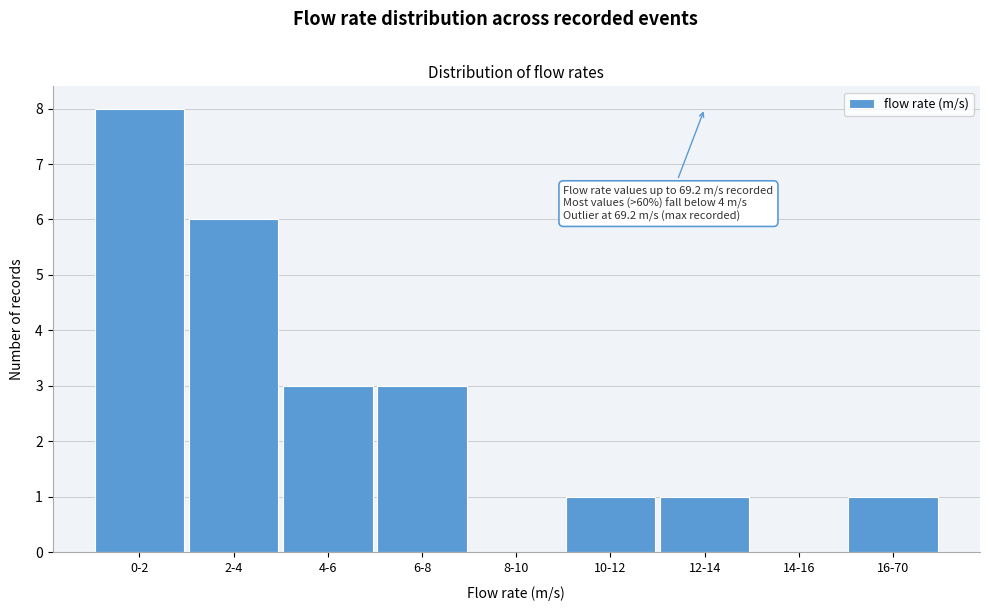

Reading left to right, extract all data points from this chart.

0-2=8	2-4=6	4-6=3	6-8=3	8-10=0	10-12=1	12-14=1	14-16=0	16-70=1